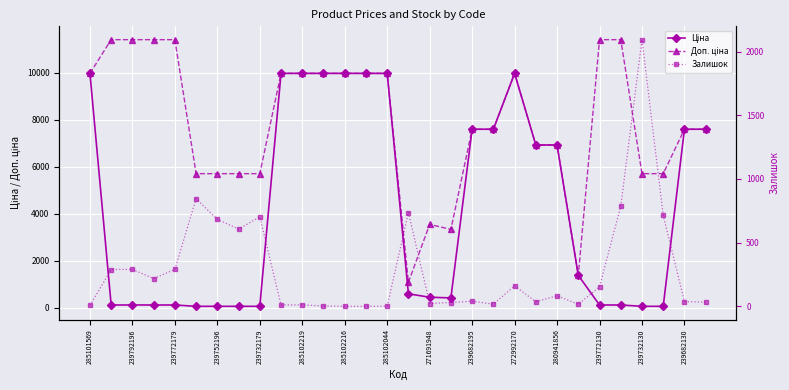

Which series changed the most between 239772130 and 17?

Ціна